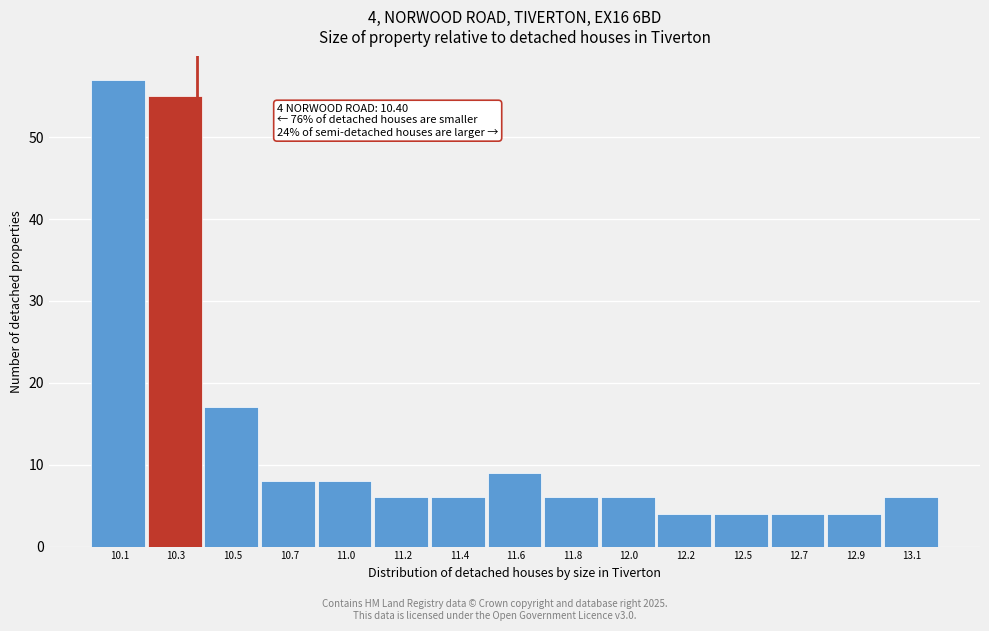

Reading left to right, transcribe all the data shown in this chart.

57	55	17	8	8	6	6	9	6	6	4	4	4	4	6